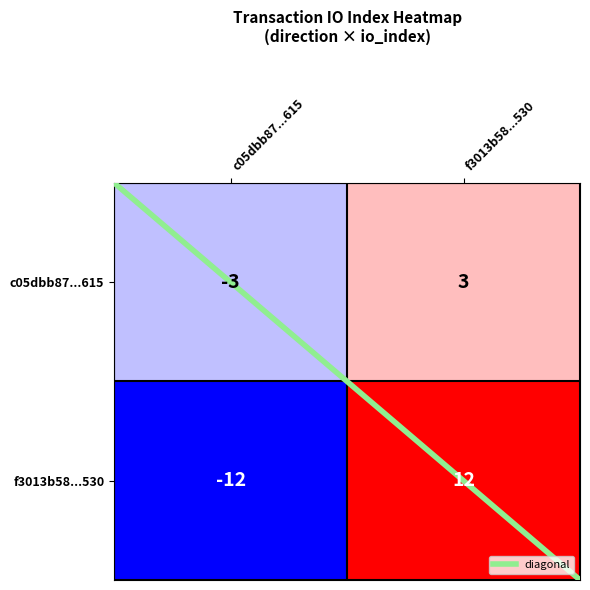

Reading right to left, what are all the values shown in this chart?

c05dbb87...615: f3013b58...530=3	c05dbb87...615=-3
f3013b58...530: f3013b58...530=12	c05dbb87...615=-12